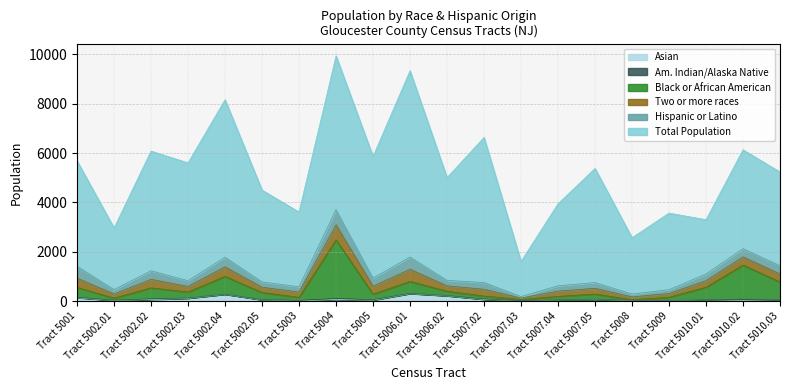

Read the Asian value at Tract 5007.04, to the nearest 5.

55